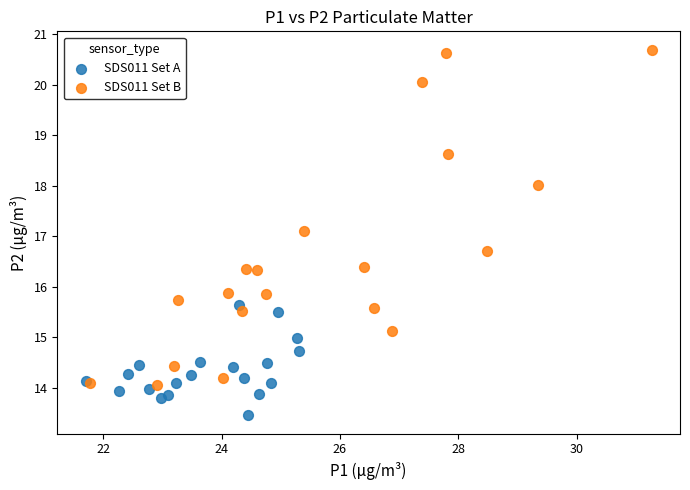

Which series has the largest Y range (max minus min)?

SDS011 Set B